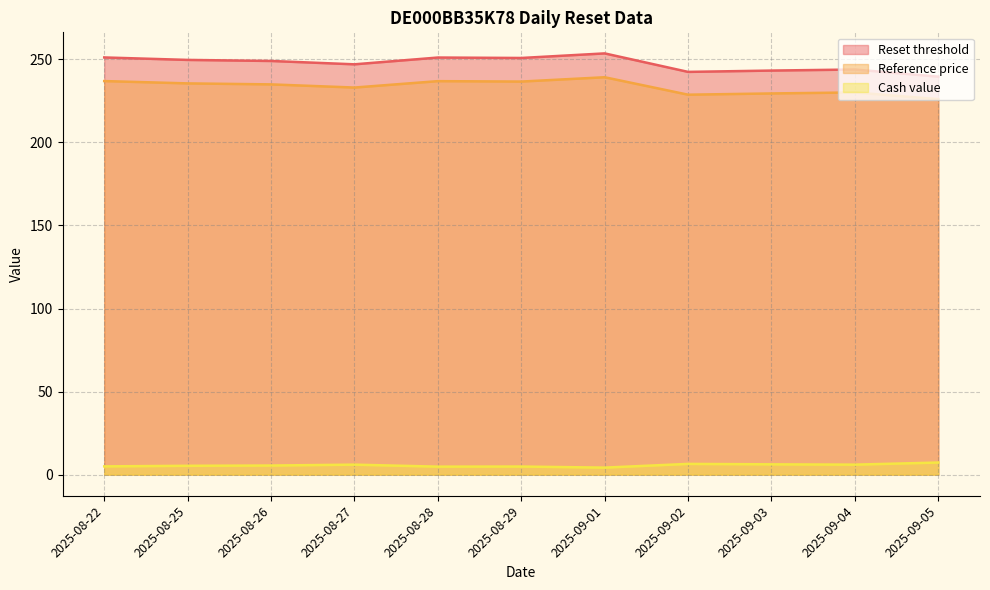

Rank the categories by Reset threshold value from lowest to highest.

2025-09-05, 2025-09-02, 2025-09-03, 2025-09-04, 2025-08-27, 2025-08-26, 2025-08-25, 2025-08-29, 2025-08-28, 2025-08-22, 2025-09-01